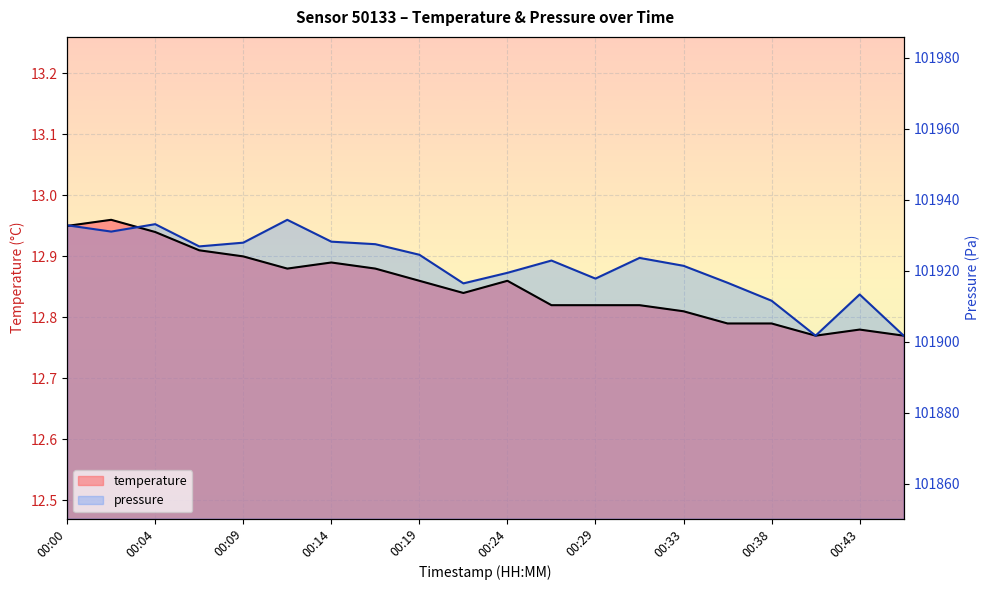

How many times do temperature and pressure cross each other?

2